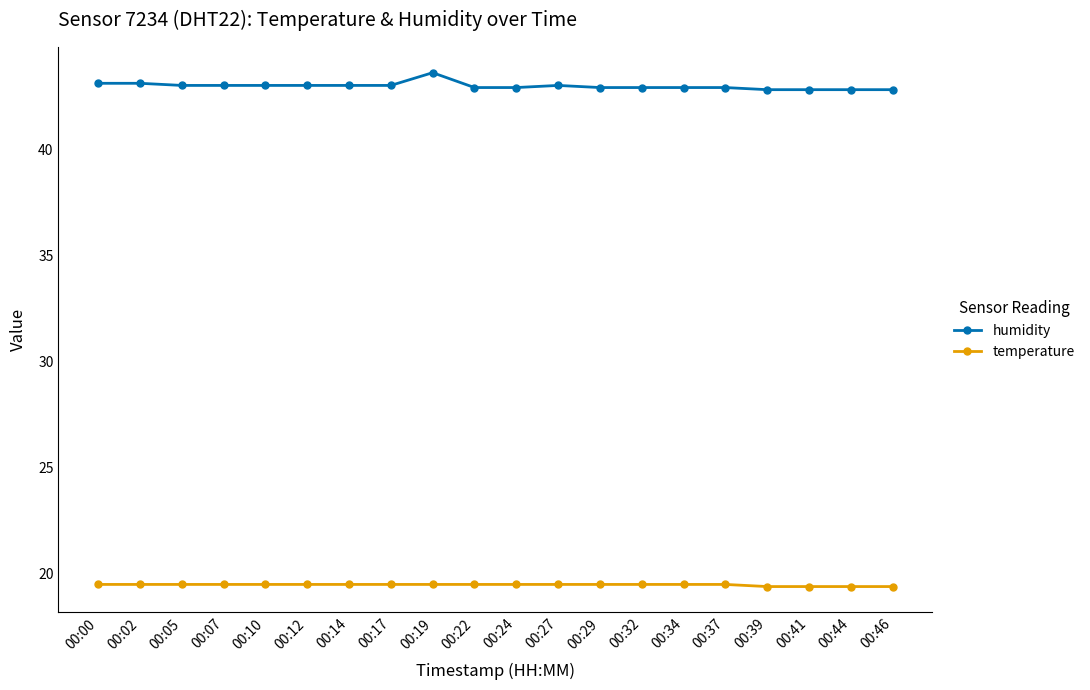

What is the total value across all series at 00:44?

62.2